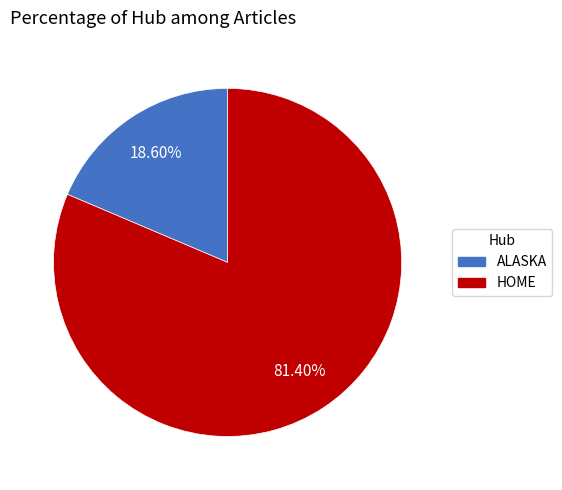

Does any single category account for the majority?

Yes